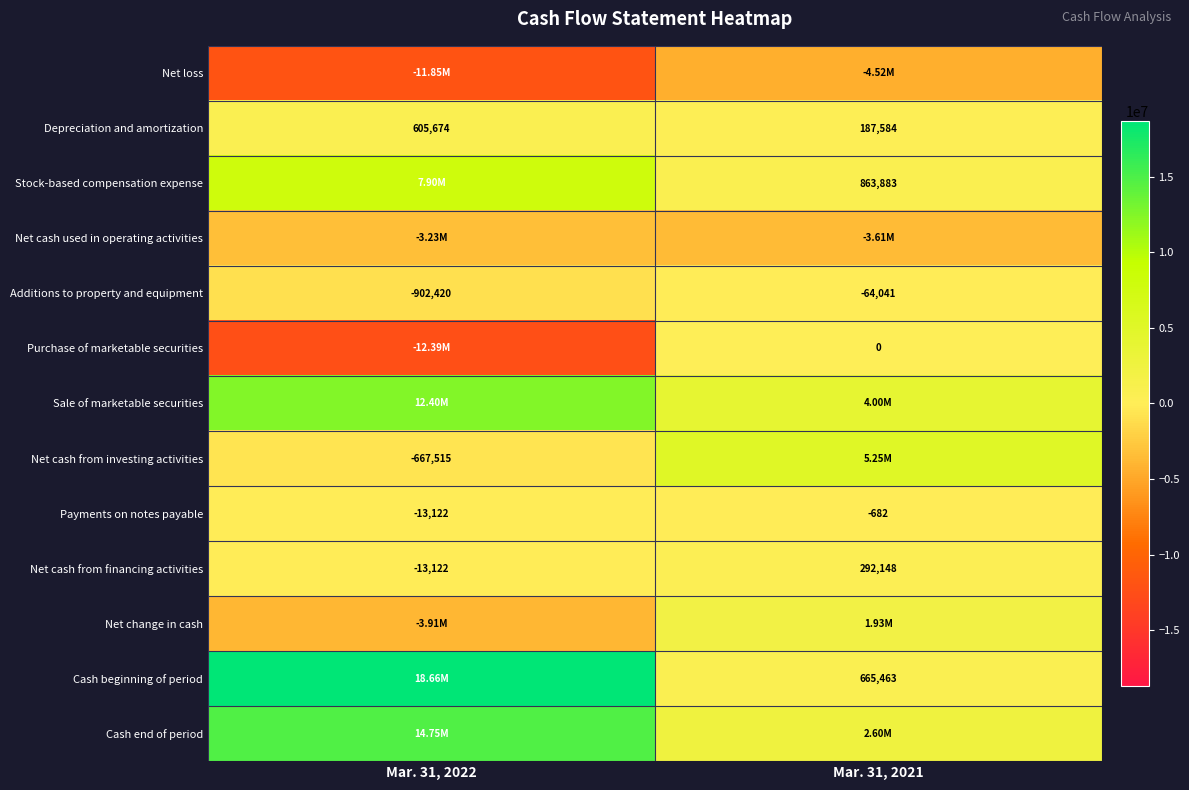

What is the difference between the Payments on notes payable values at Mar. 31, 2021 and Mar. 31, 2022?

12440